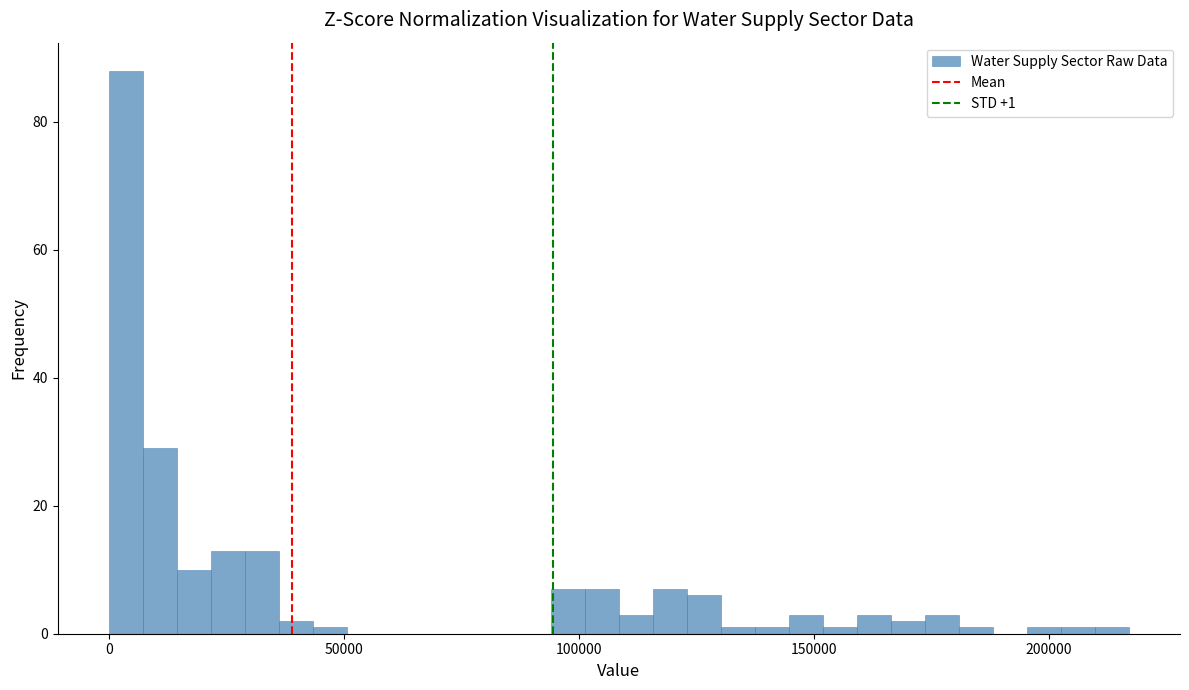

Read against the x-axis, roughly where is the centre of the tallest bar?

5000